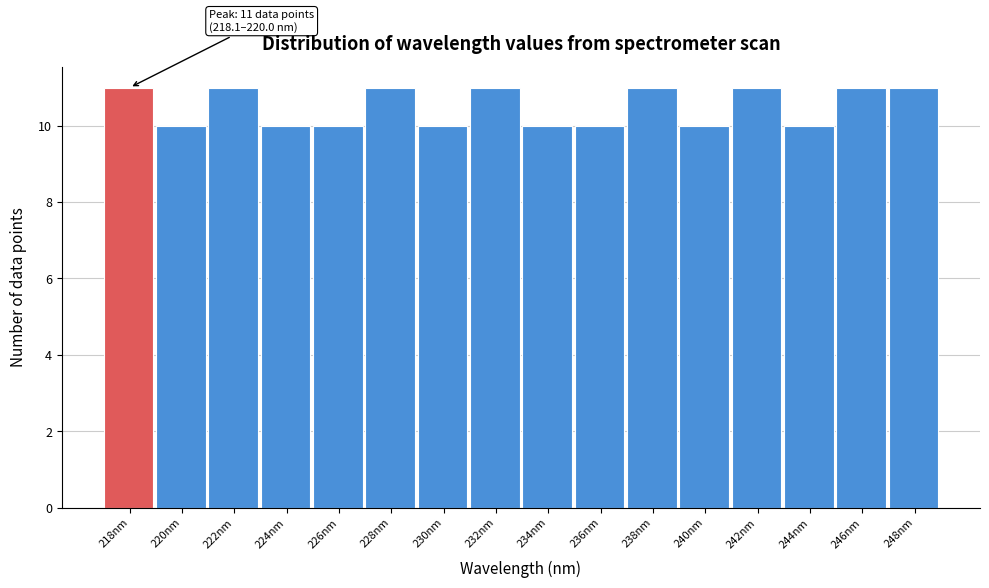

Reading left to right, what are all the values shown in this chart?

11	10	11	10	10	11	10	11	10	10	11	10	11	10	11	11